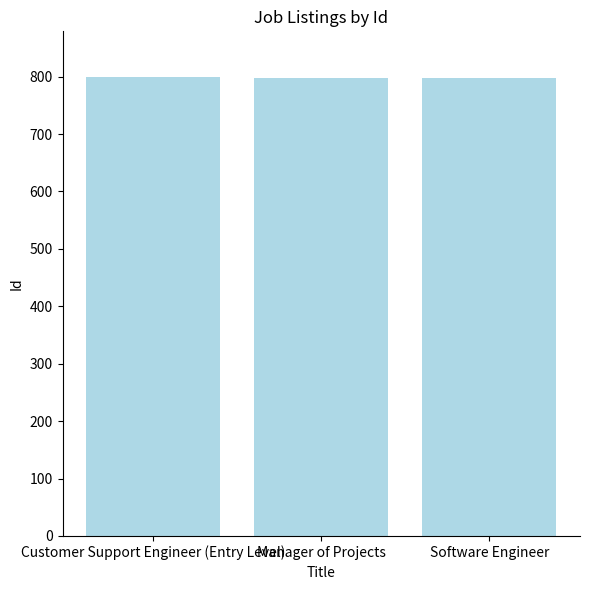

True or false: the data shows 797 at Software Engineer.

True